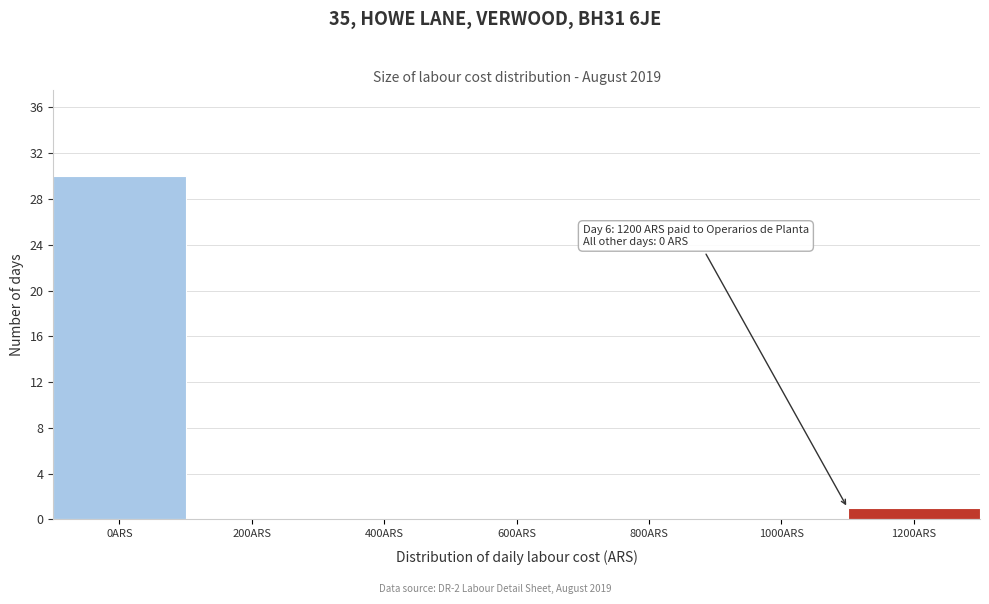

Reading left to right, list all the values displayed in this chart.

0ARS=30	200ARS=0	400ARS=0	600ARS=0	800ARS=0	1000ARS=0	1200ARS=1